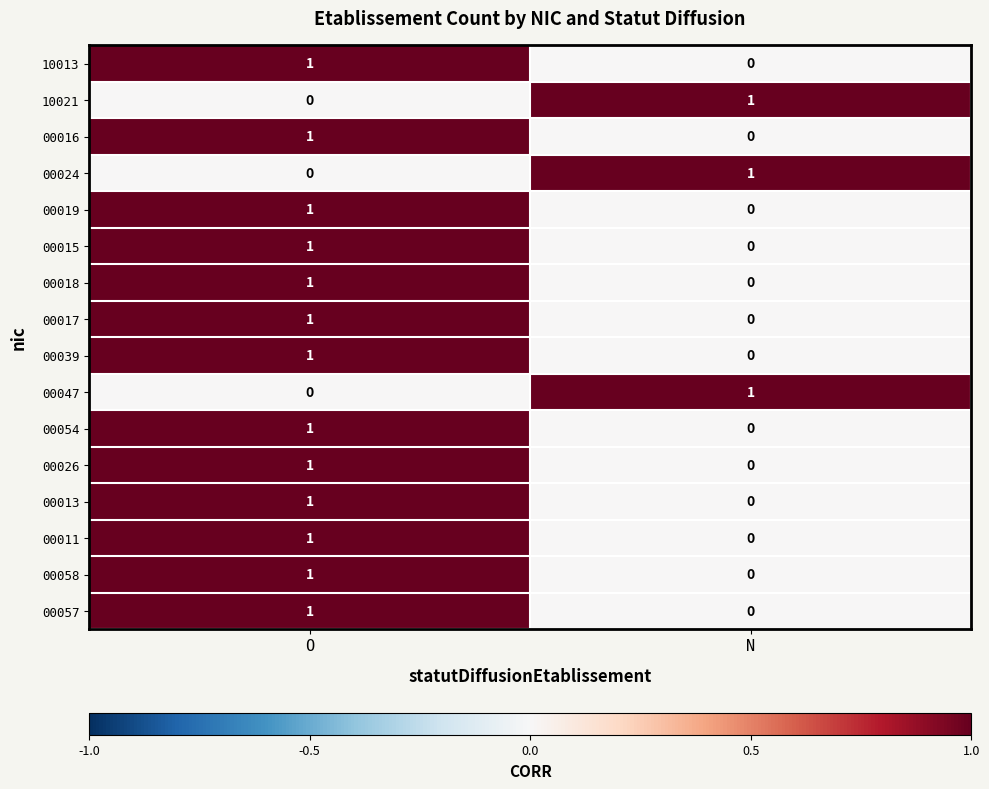

Rank the categories by 00054 value from lowest to highest.

N, O